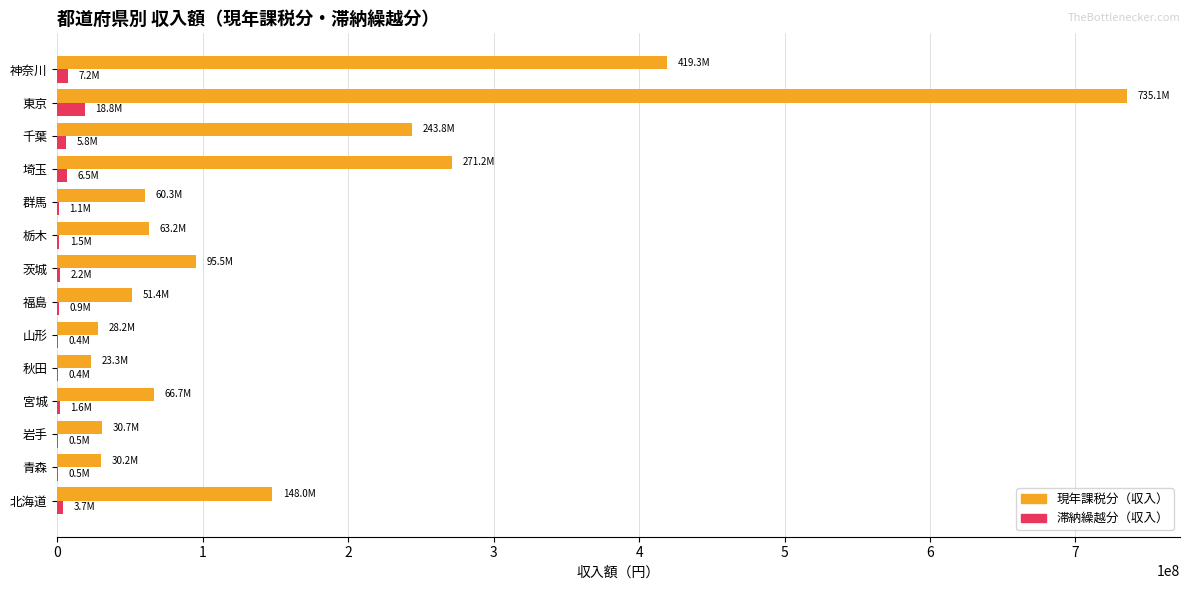

Is it true that 現年課税分（収入） equals 184318671 at 埼玉?

False